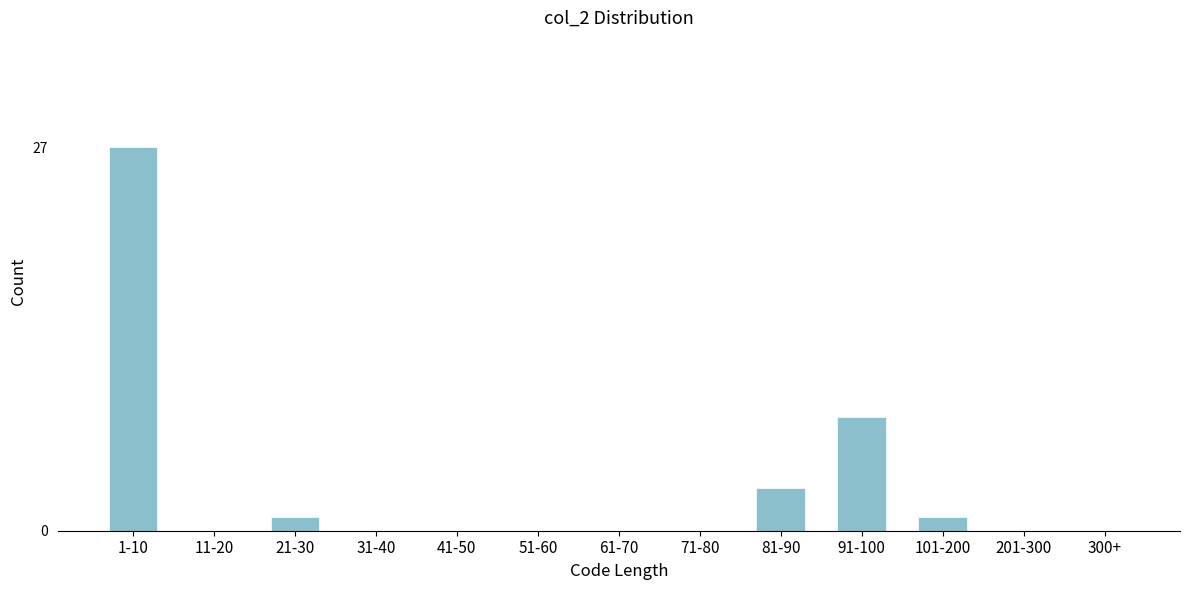

Reading left to right, what are all the values shown in this chart?

1-10=27	11-20=0	21-30=1	31-40=0	41-50=0	51-60=0	61-70=0	71-80=0	81-90=3	91-100=8	101-200=1	201-300=0	300+=0